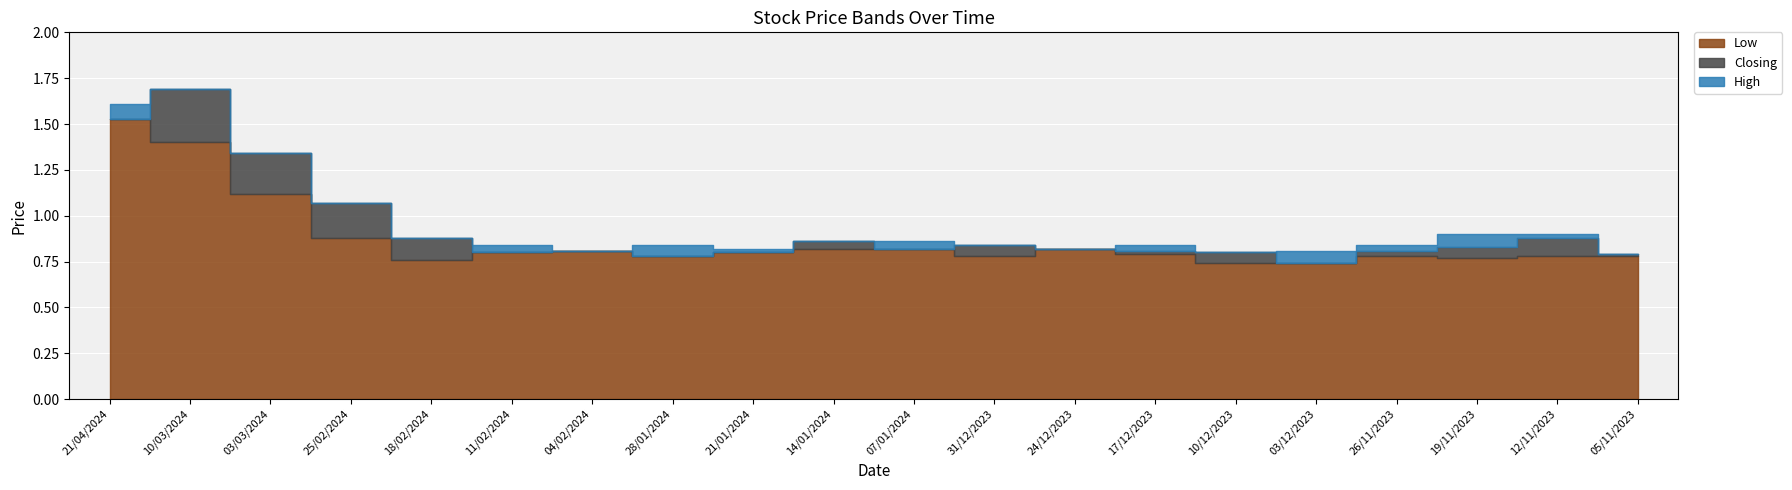

What is the spread (max minus min) of values at 18/02/2024?

0.1